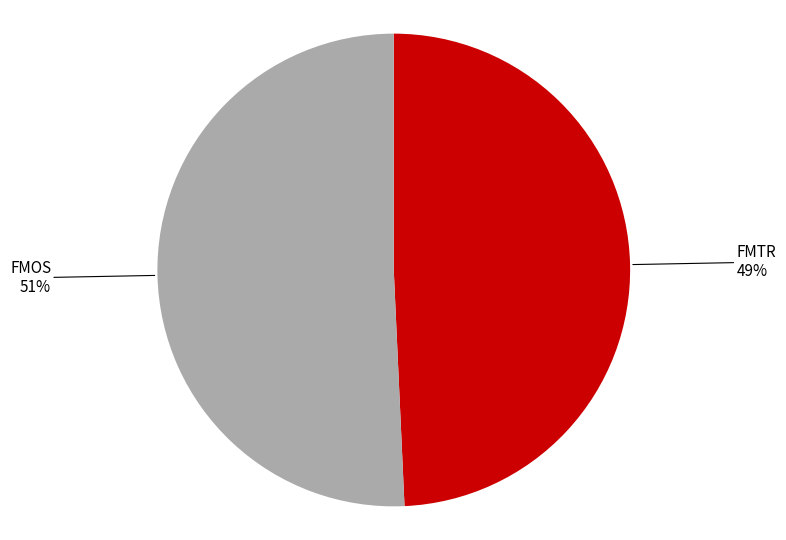

To the nearest percent, what portion does FMOS represent?

51%